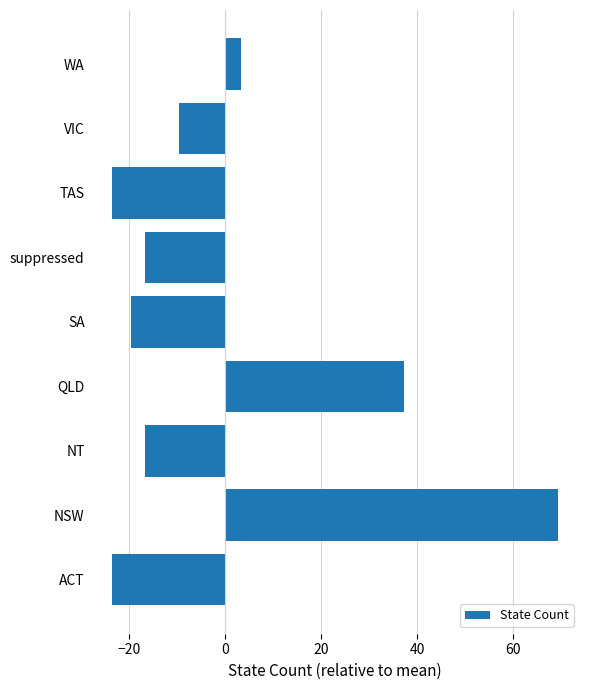

Read the value at ACT.

-23.7